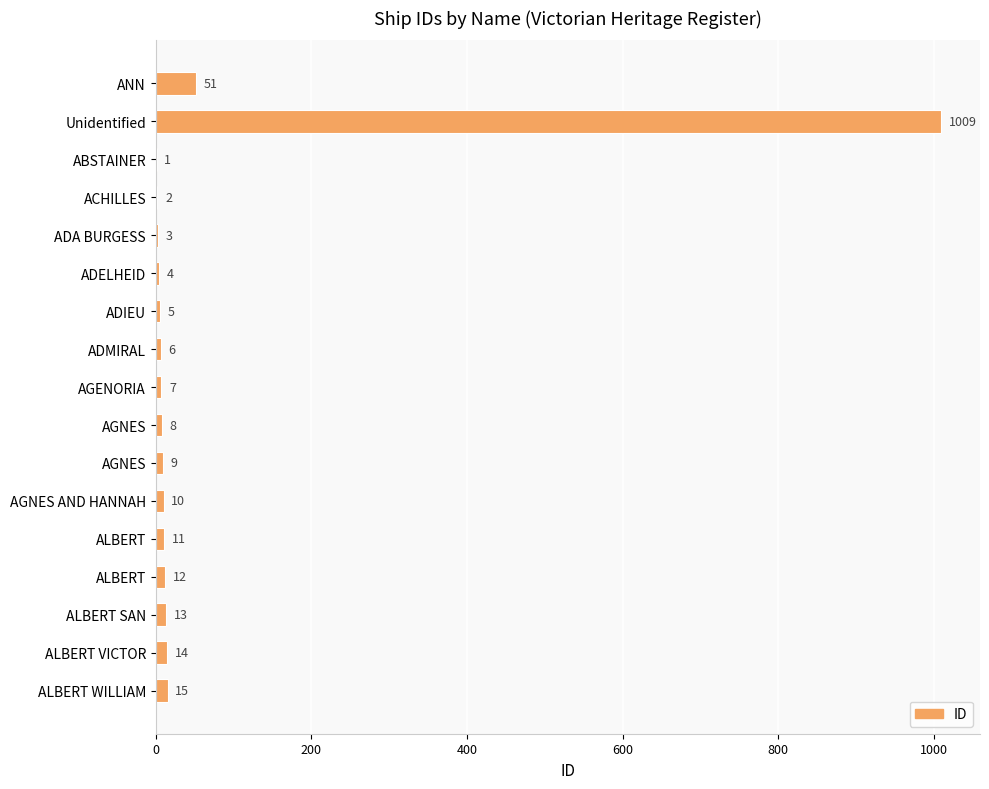

Are the bars horizontal?

Yes